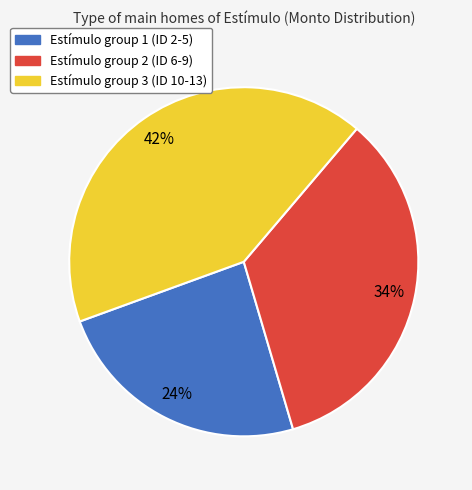

Is there a majority slice in this chart?

No